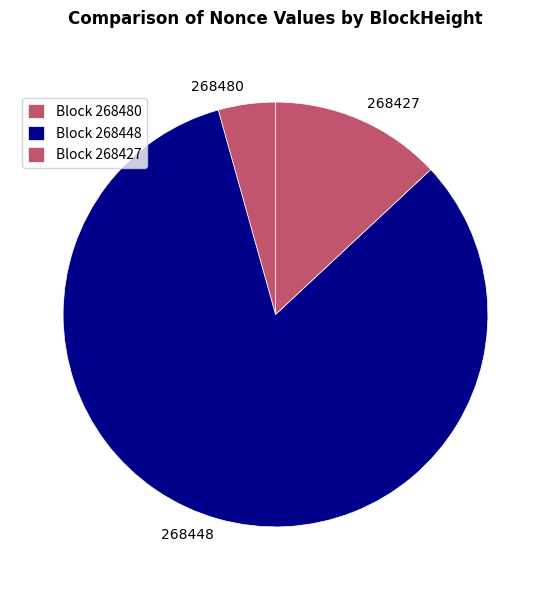

Does any single category account for the majority?

Yes